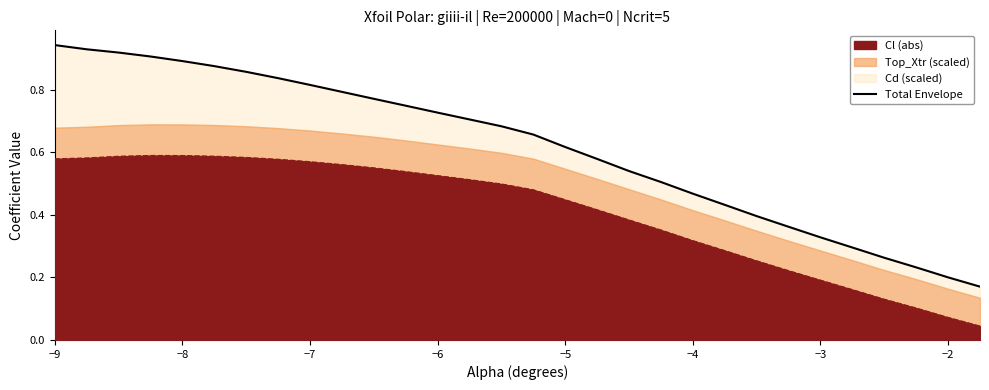

The value of Cl (abs) at −6 is 0.2. True or false?

False